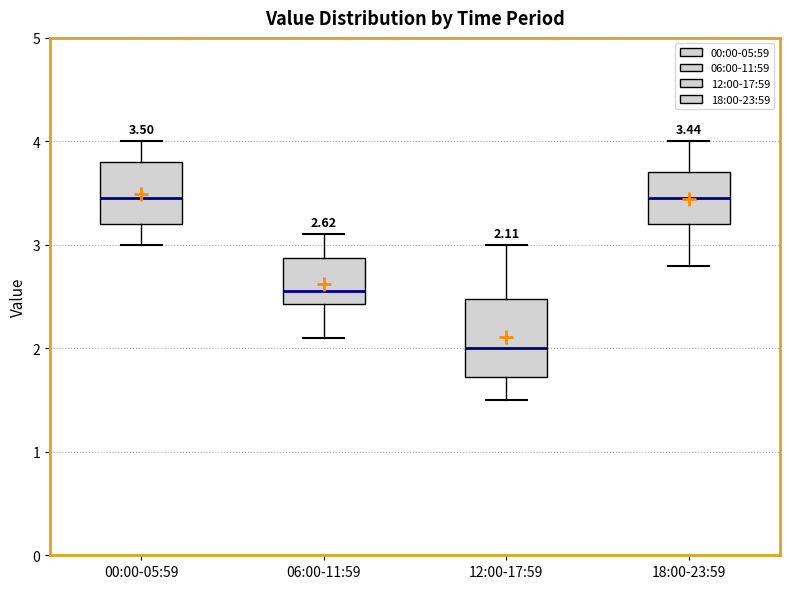

Which box is the tallest, from its lower edge to its upper edge?

12:00-17:59